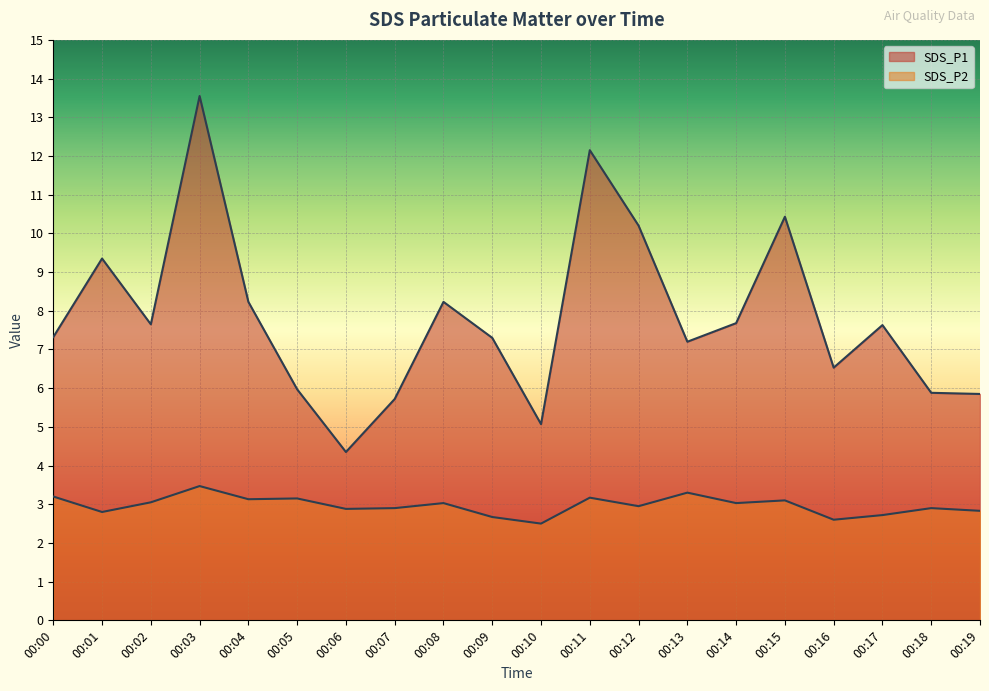

Which category has the highest value across all series?

00:03